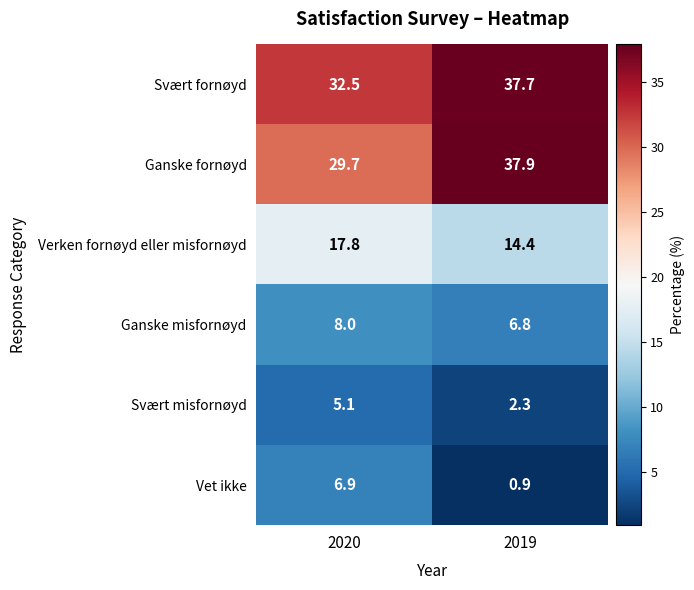

What is the average value of the Svært misfornøyd series?

3.7